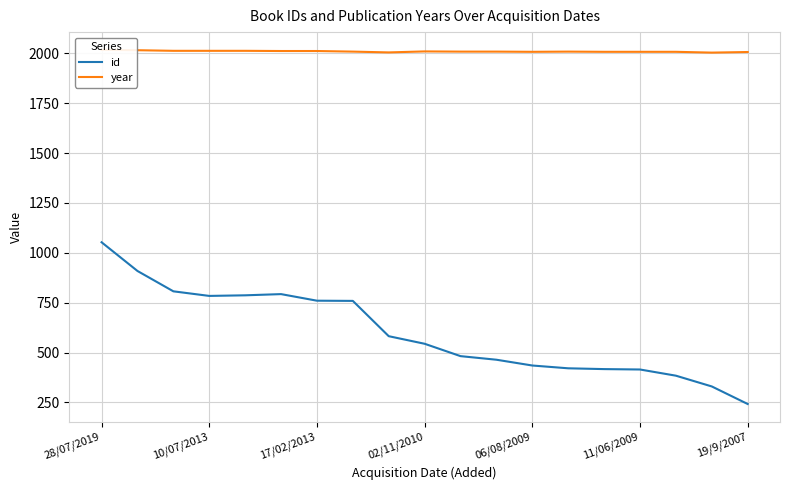

What is the difference between the second highest and second lowest values in the year series?

11